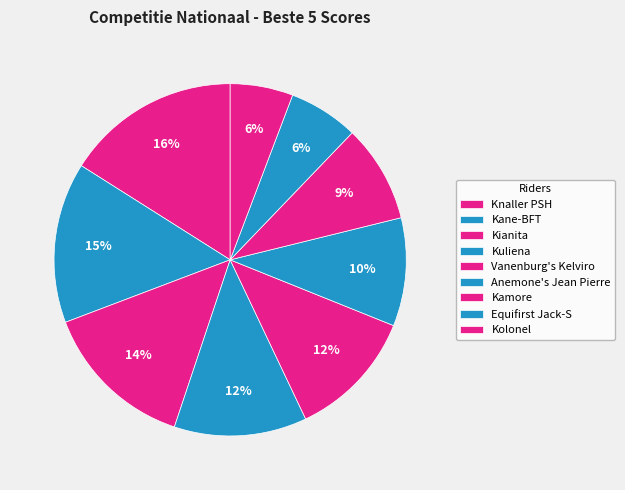

Do Knaller PSH and Kianita together represent more than half of the pie?

No